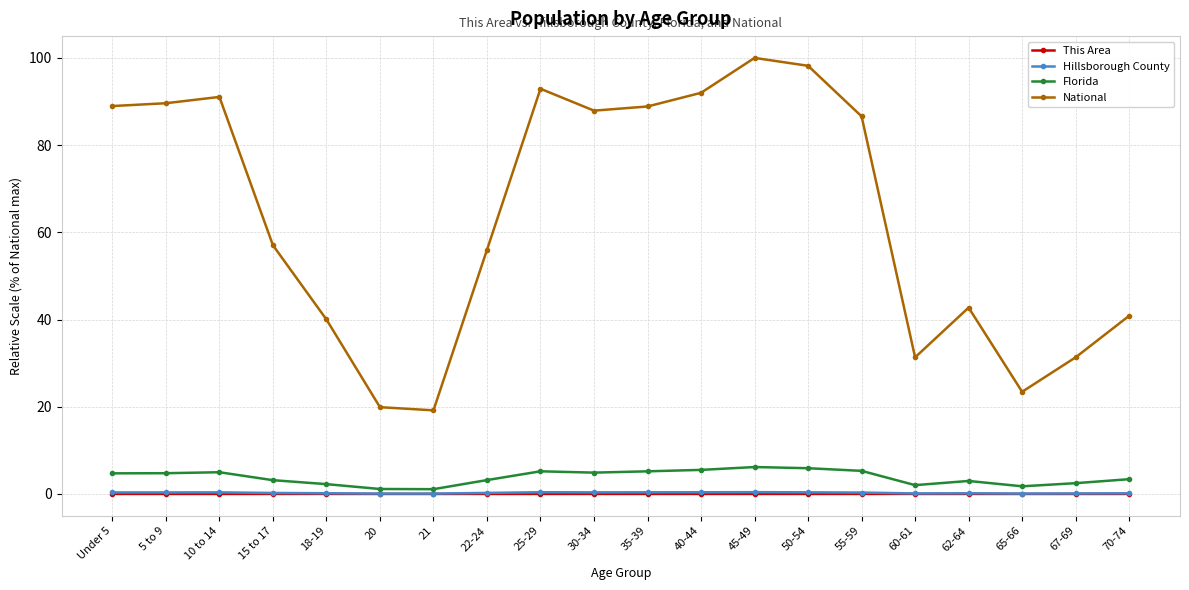

Which series has the largest total across all categories?

National